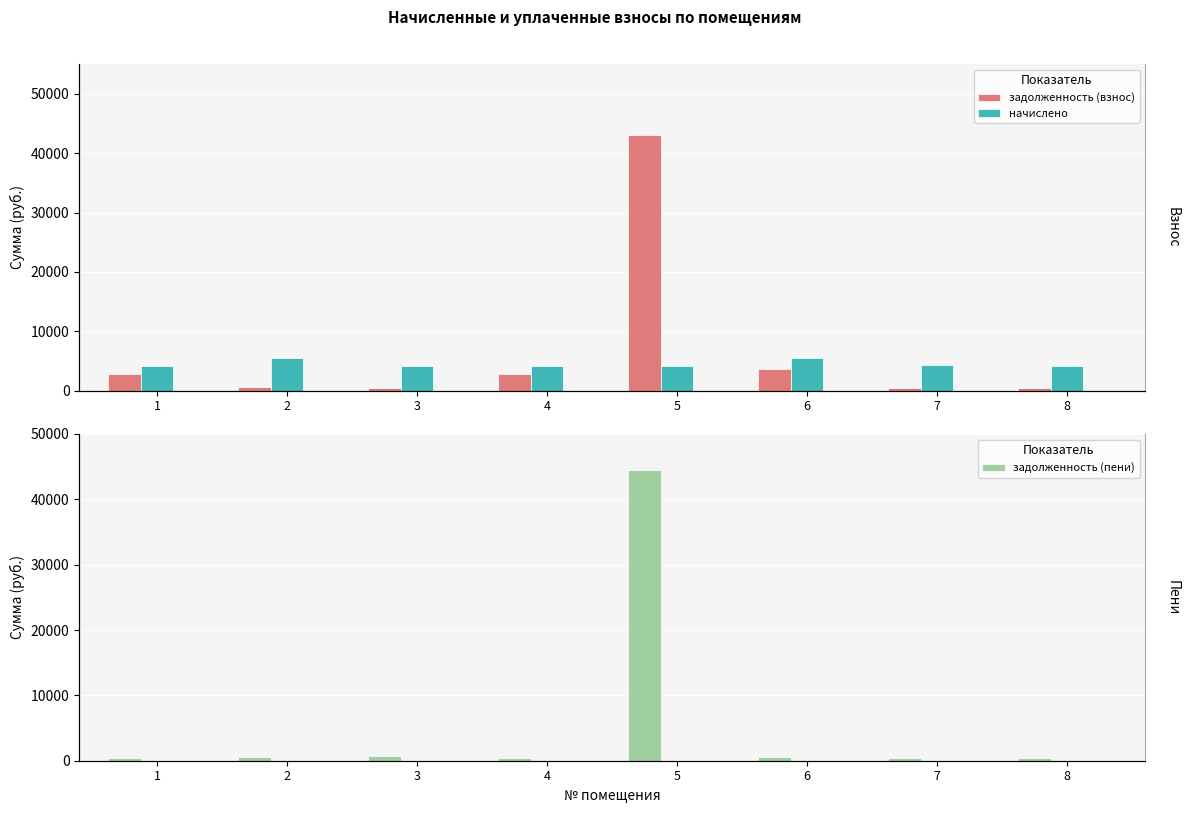

Where is задолженность (взнос) nearest to the value 21794?

6